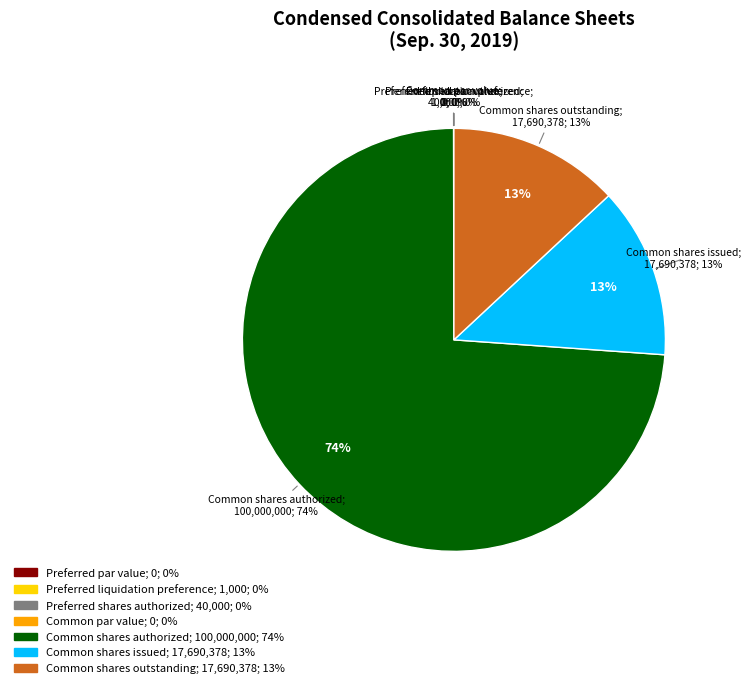

What is the total percentage of Common shares issued and Common shares outstanding?

26.1%